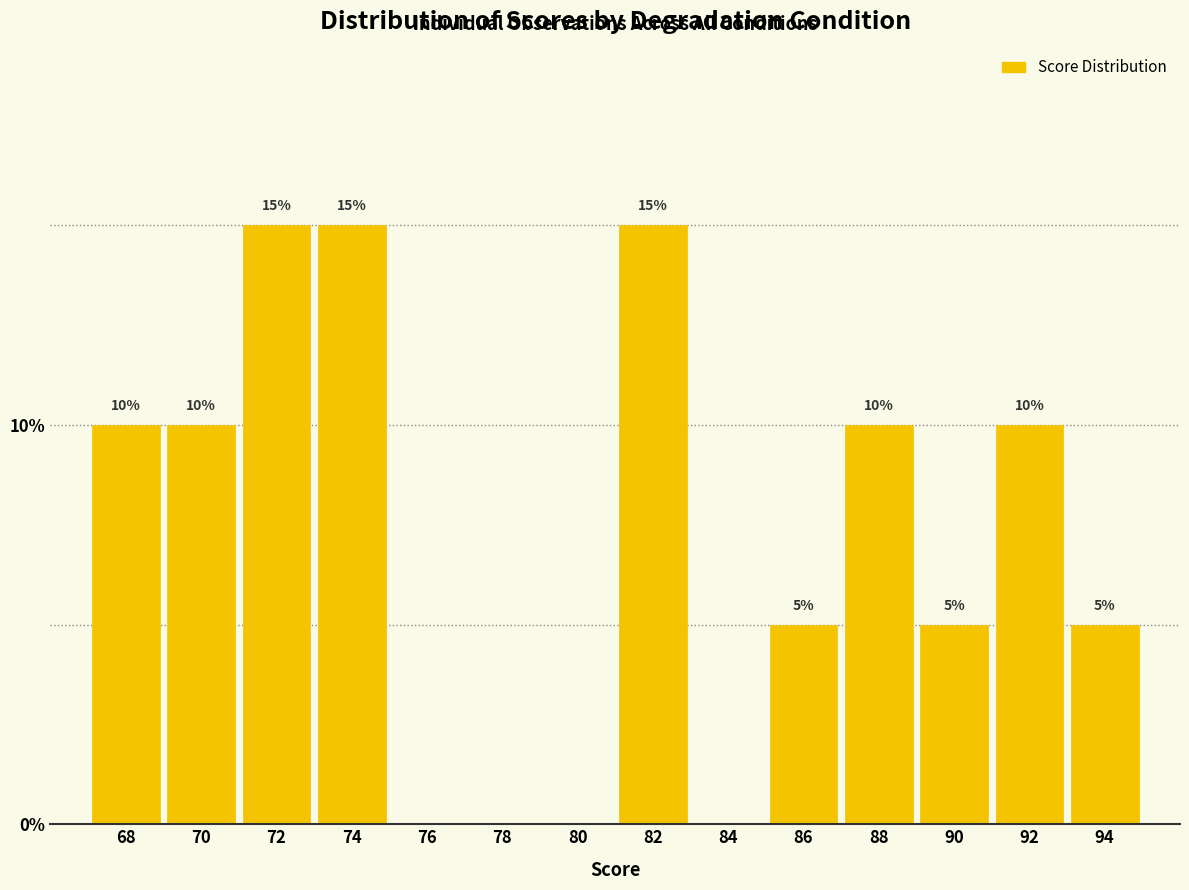

Reading left to right, extract all data points from this chart.

68=10	70=10	72=15	74=15	76=0	78=0	80=0	82=15	84=0	86=5	88=10	90=5	92=10	94=5